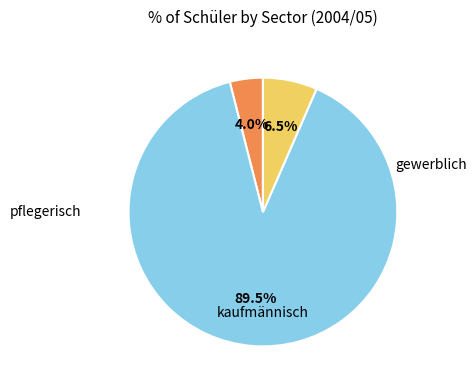

Is there any slice that represents more than half of the pie?

Yes